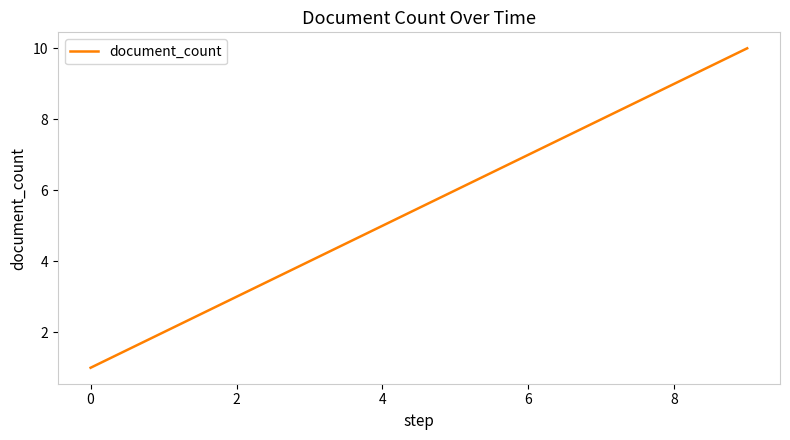

How many values are between 3 and 8?

6